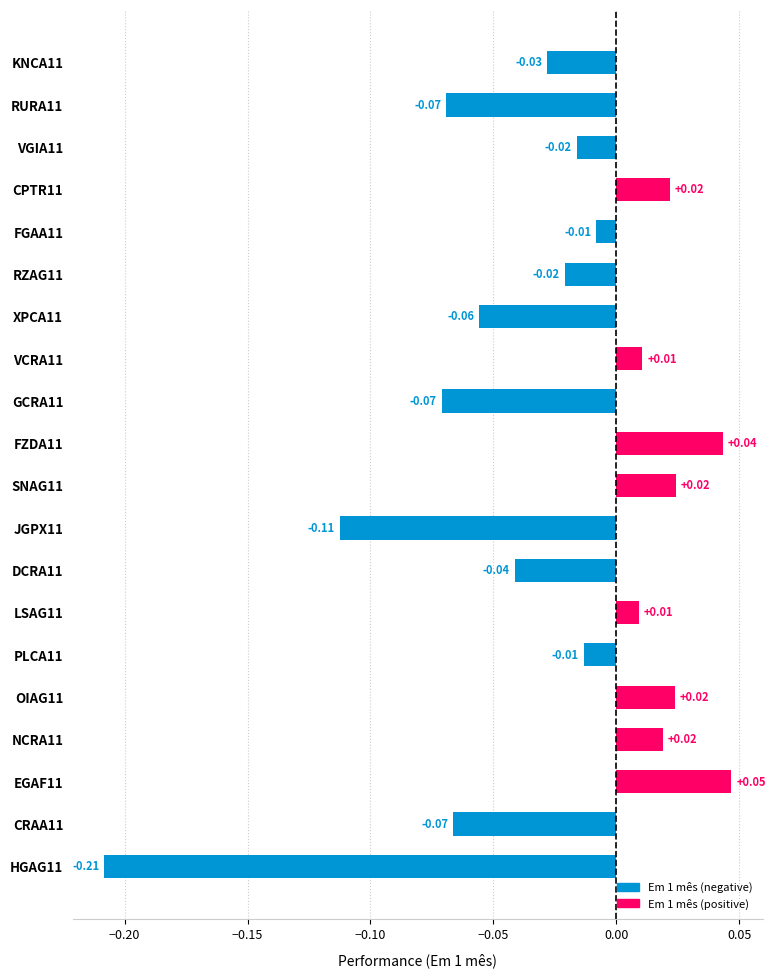

How many data points are above 0?

8